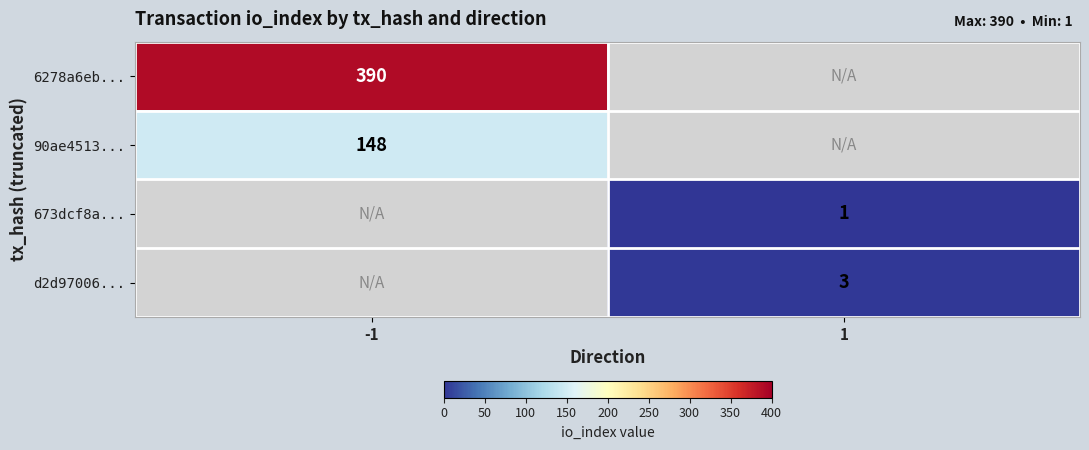

How many series are shown in this chart?

4